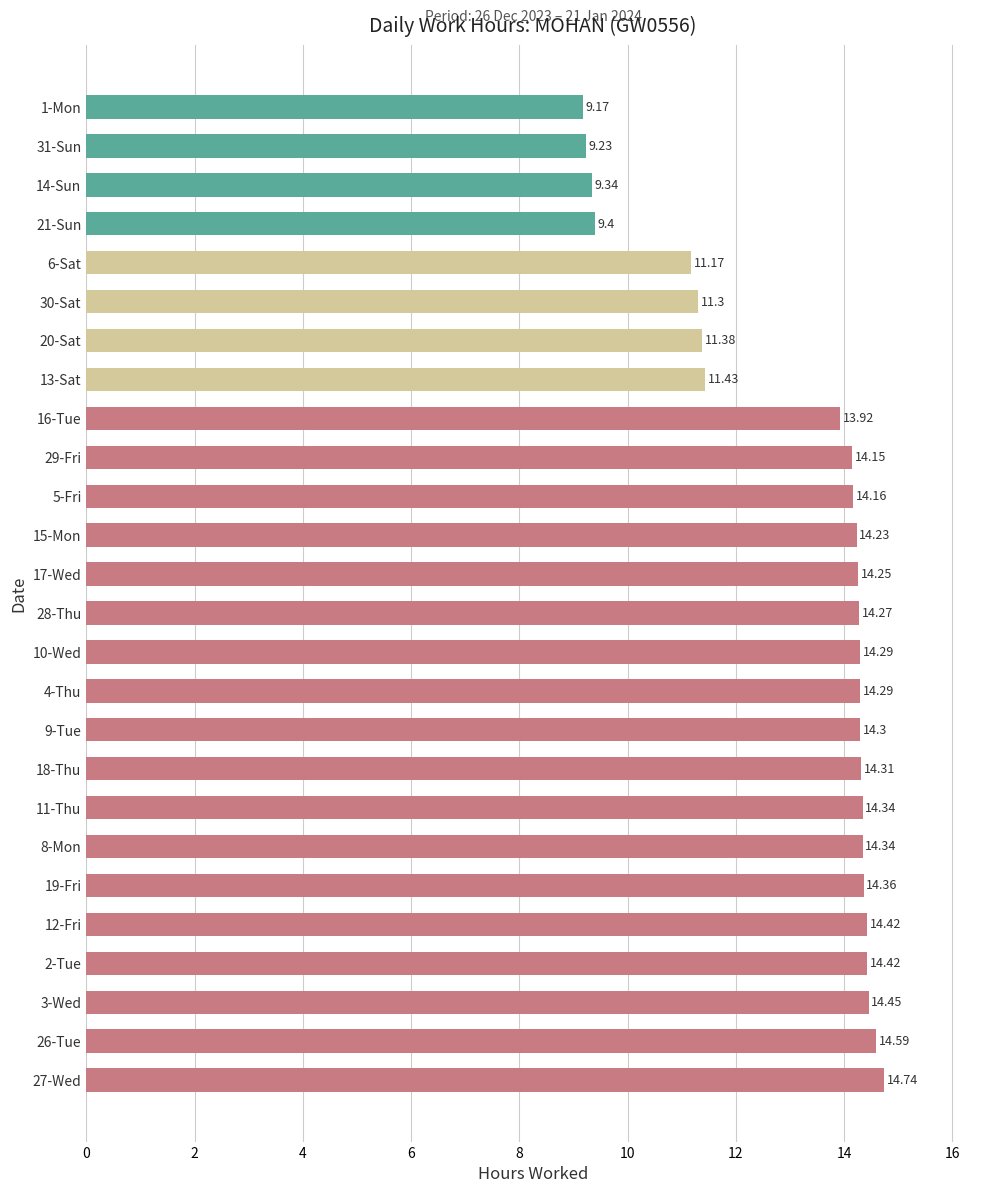

Count the number of categories in the chart.

26